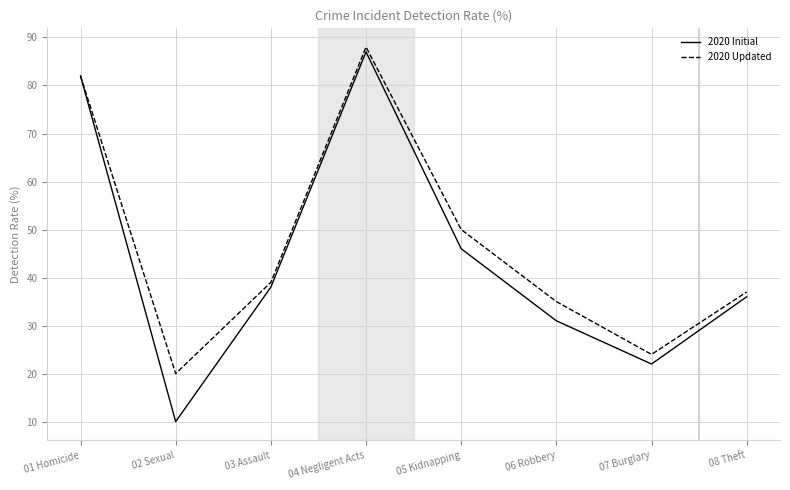

What is the approximate value of 2020 Initial at 07 Burglary, to the nearest 5?

20